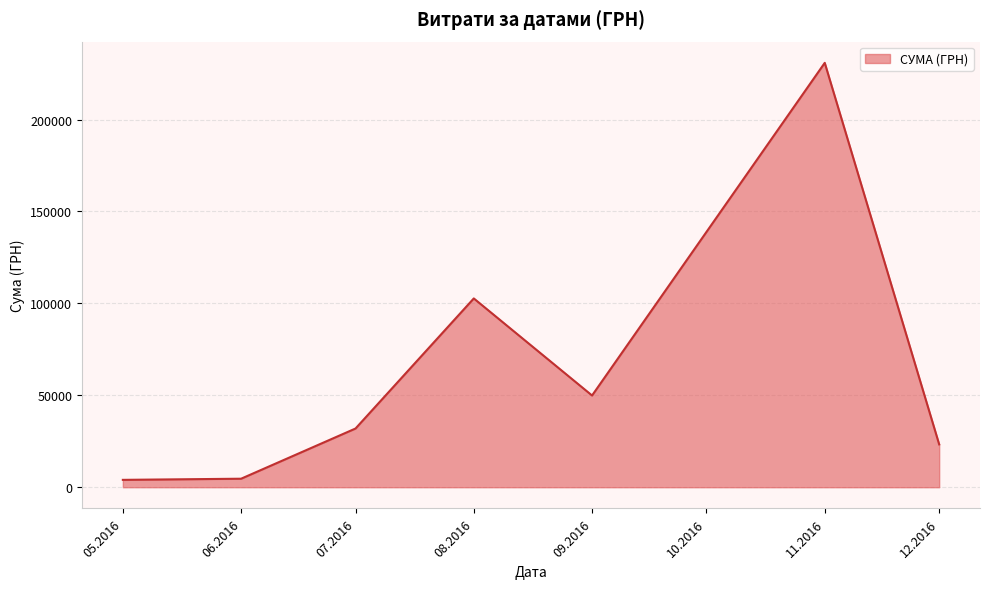

What is the greatest value displayed?

230842.2